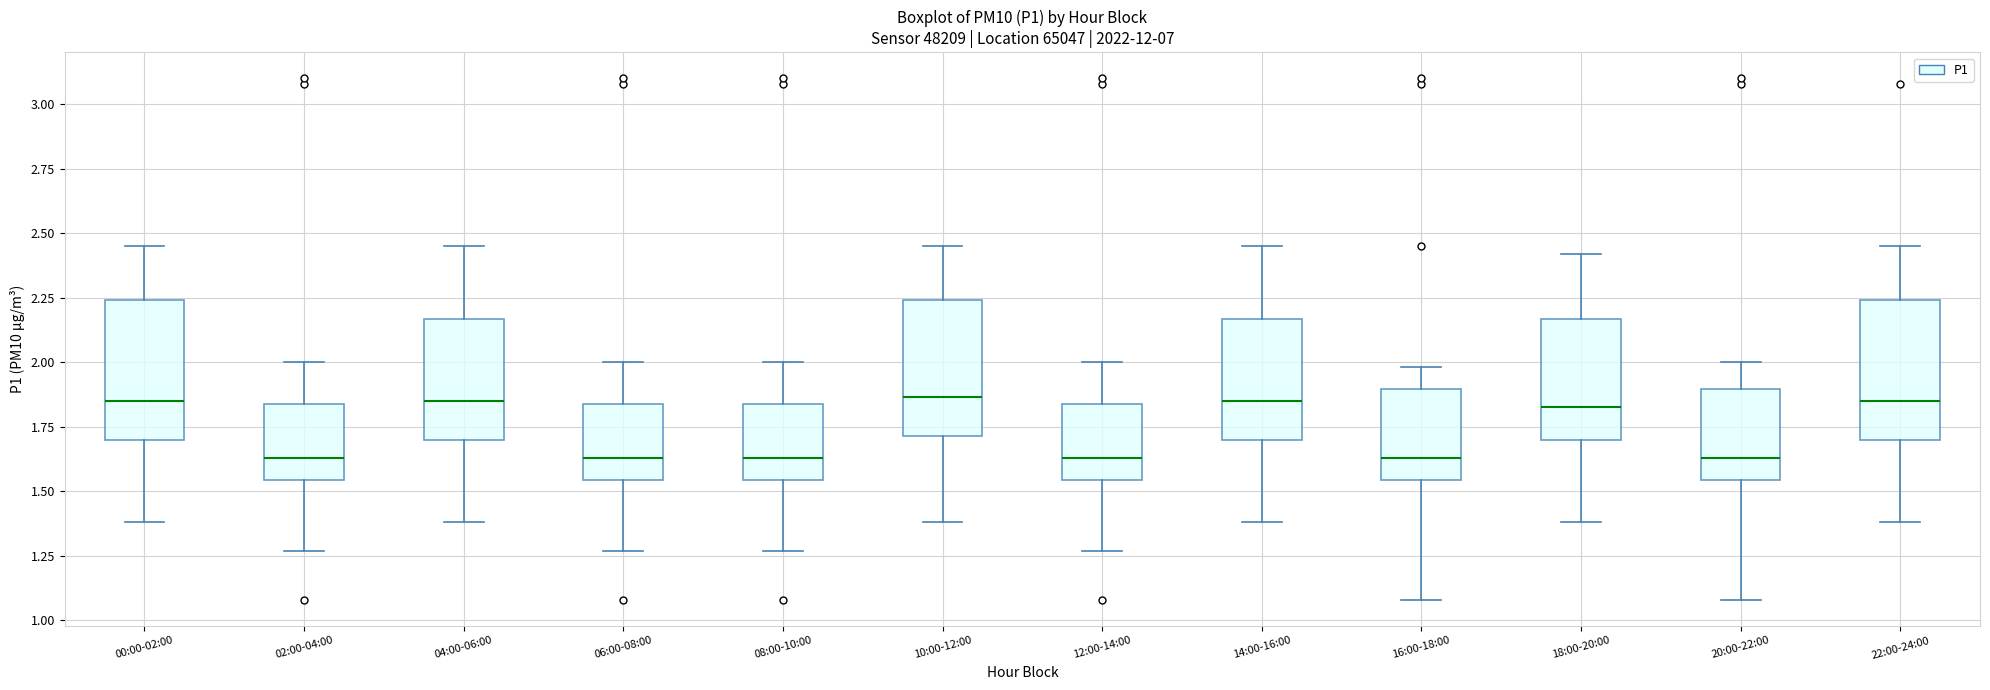

Where does the lower whisker of the box for 18:00-20:00 end on the y-axis? The values are not printed on the chart, so give them approximately, as read against the axis.

1.40